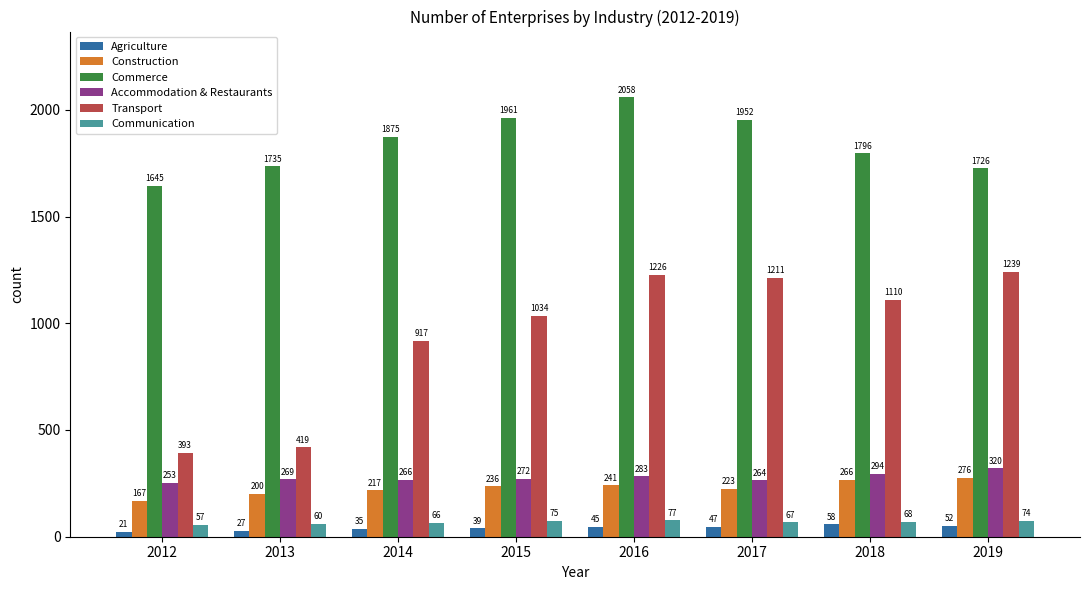

What is the difference between the second highest and minimum values in the Commerce series?

316